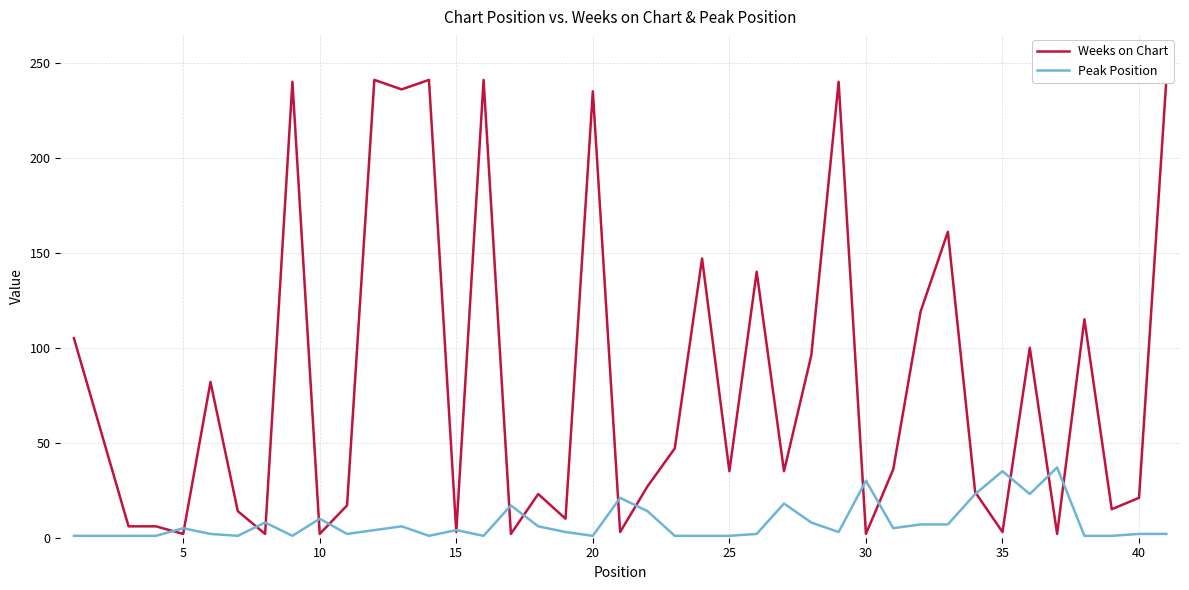

Is it true that Peak Position equals 2 at 40?

True